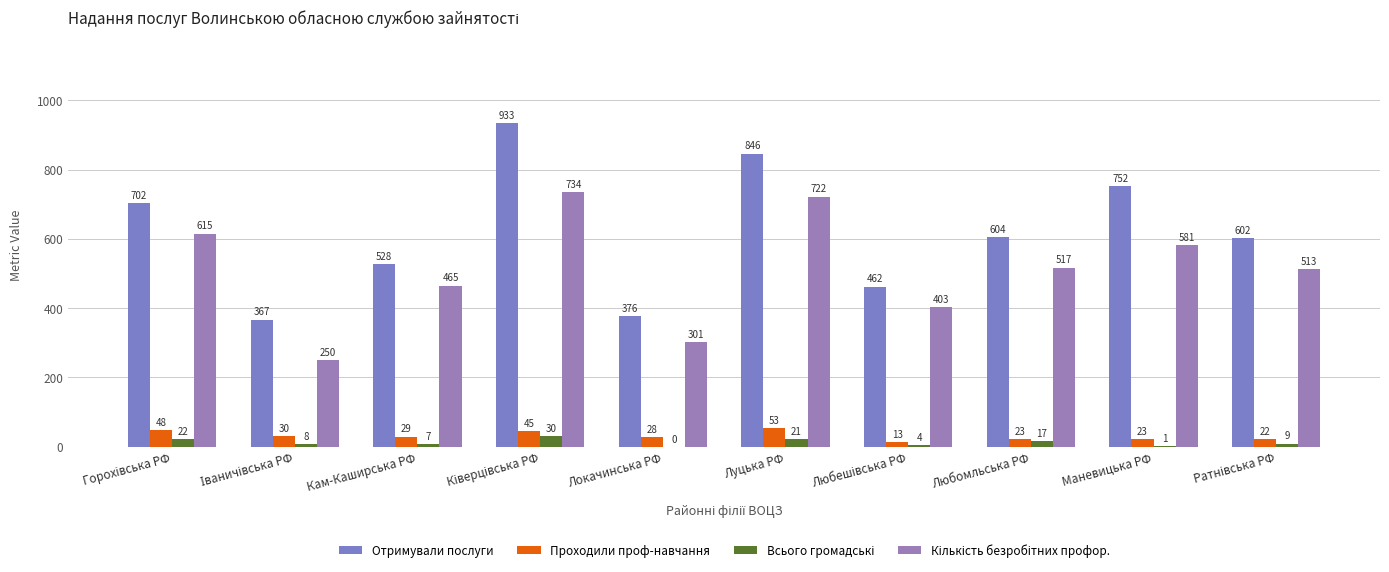

What is the label of the 10th bar from the right?

Горохівська РФ